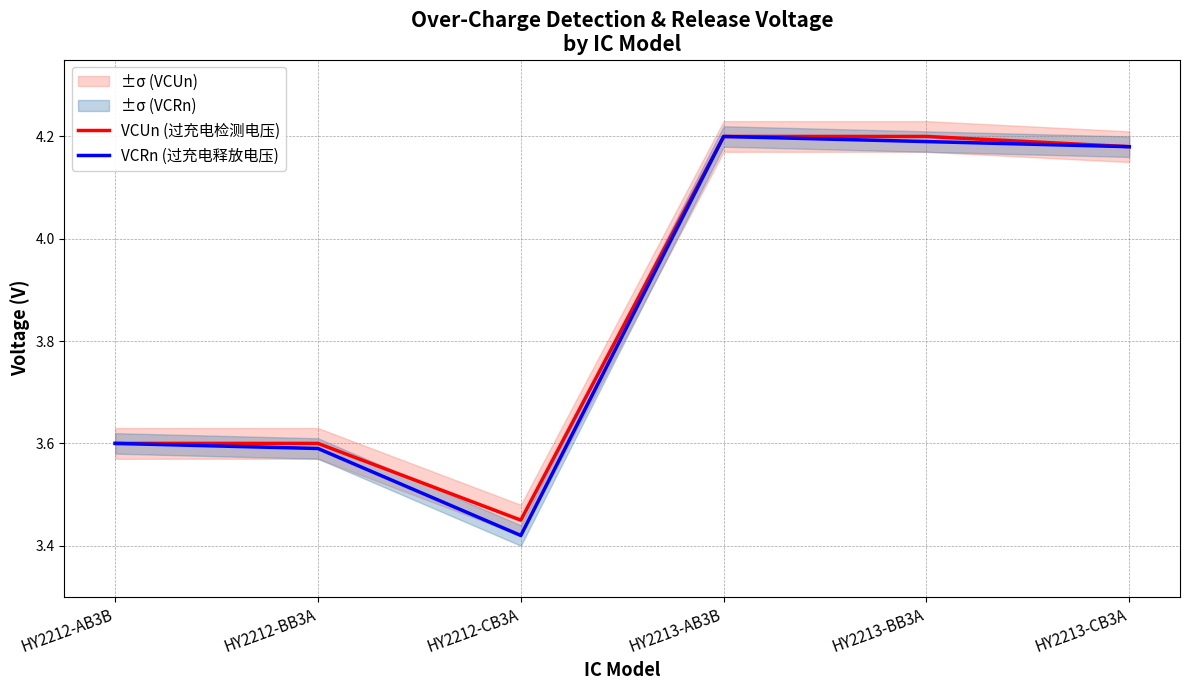

What is the average value of the VCRn (过充电释放电压) series?

3.9